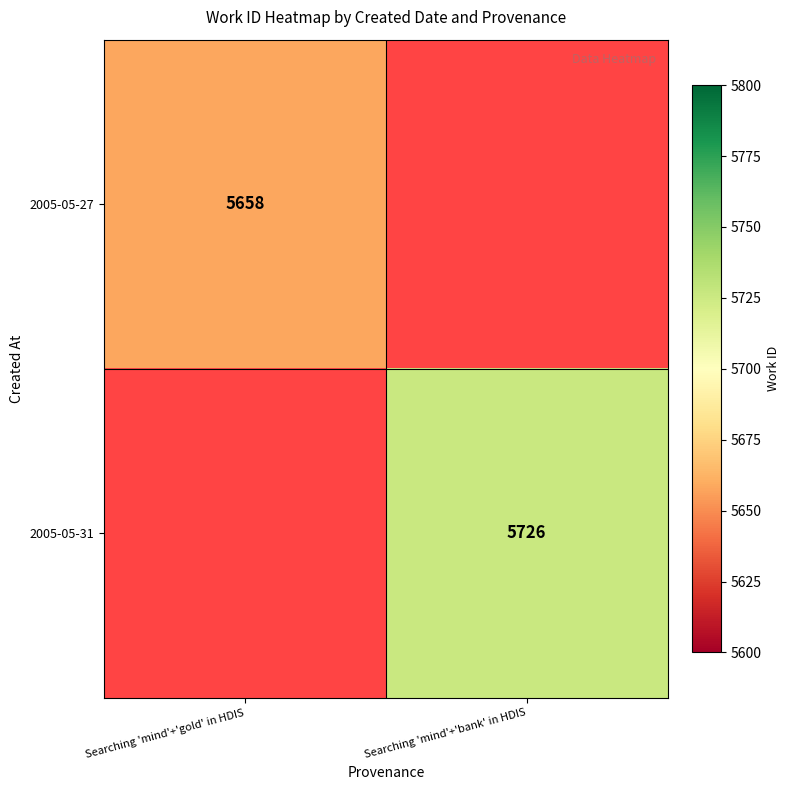

At which category does the chart reach its minimum across all series?

Searching 'mind'+'gold' in HDIS